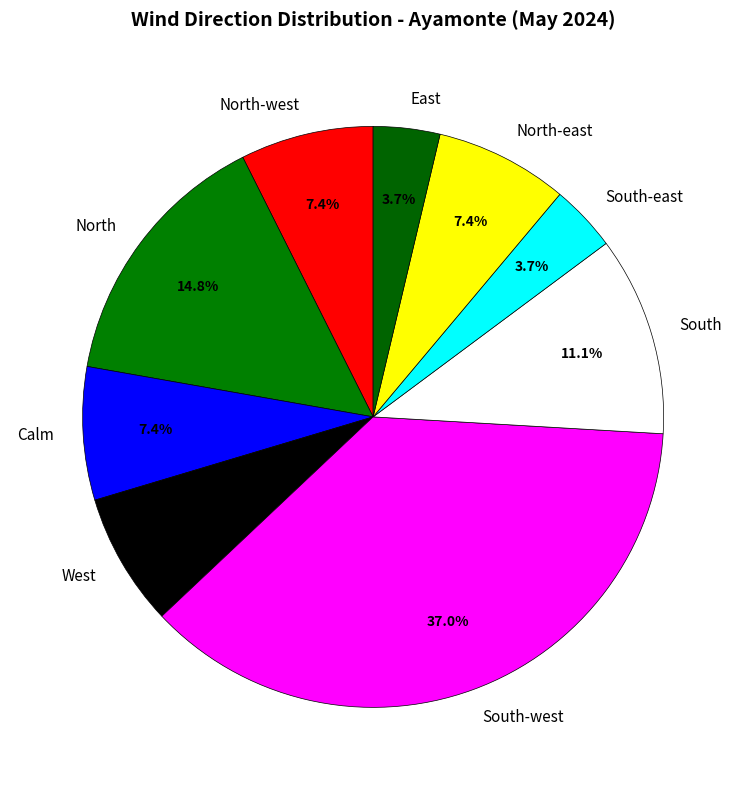

To the nearest percent, what is the difference between the largest and smallest slice percentages?

33%